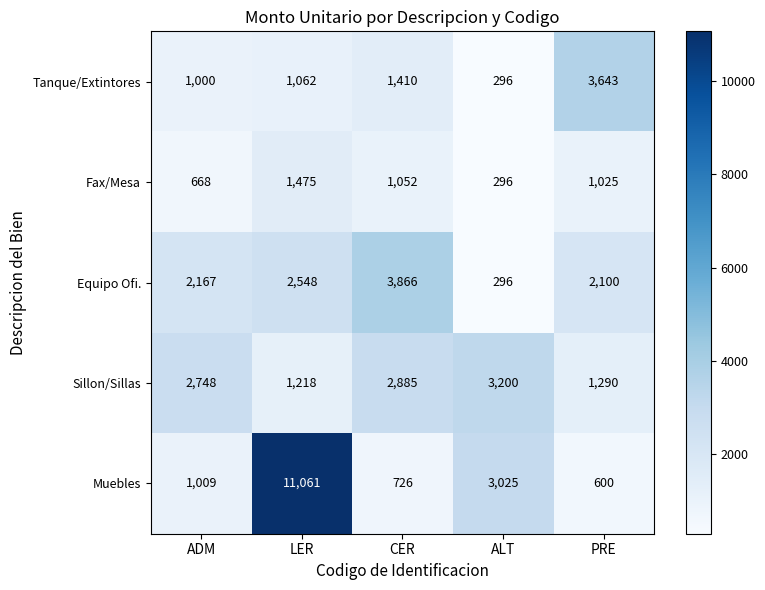

What is the minimum value for Equipo Ofi.?

296